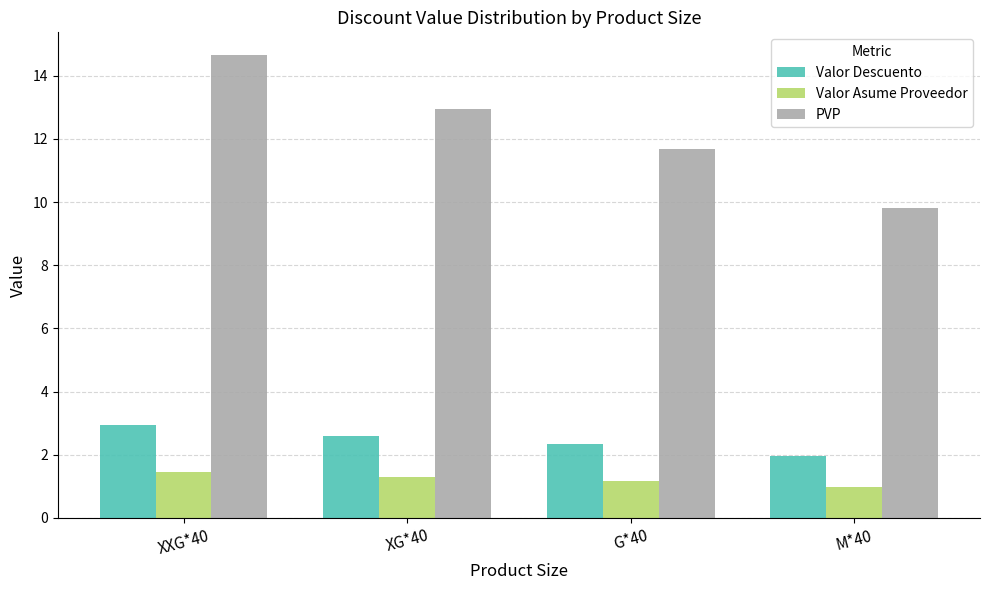

List the series in order of their peak value, highest first.

PVP, Valor Descuento, Valor Asume Proveedor